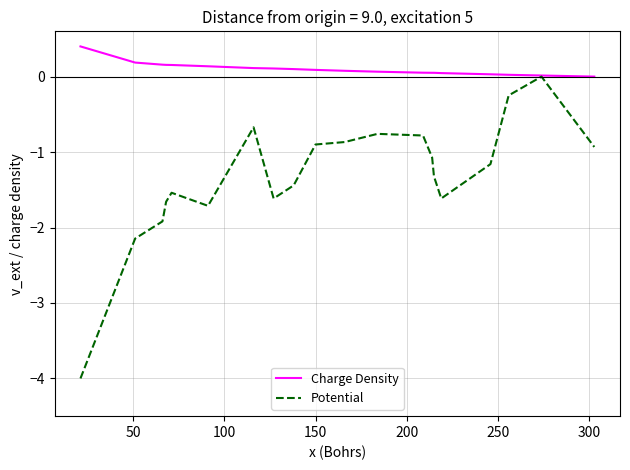

What is the minimum value for Potential?

-4.0